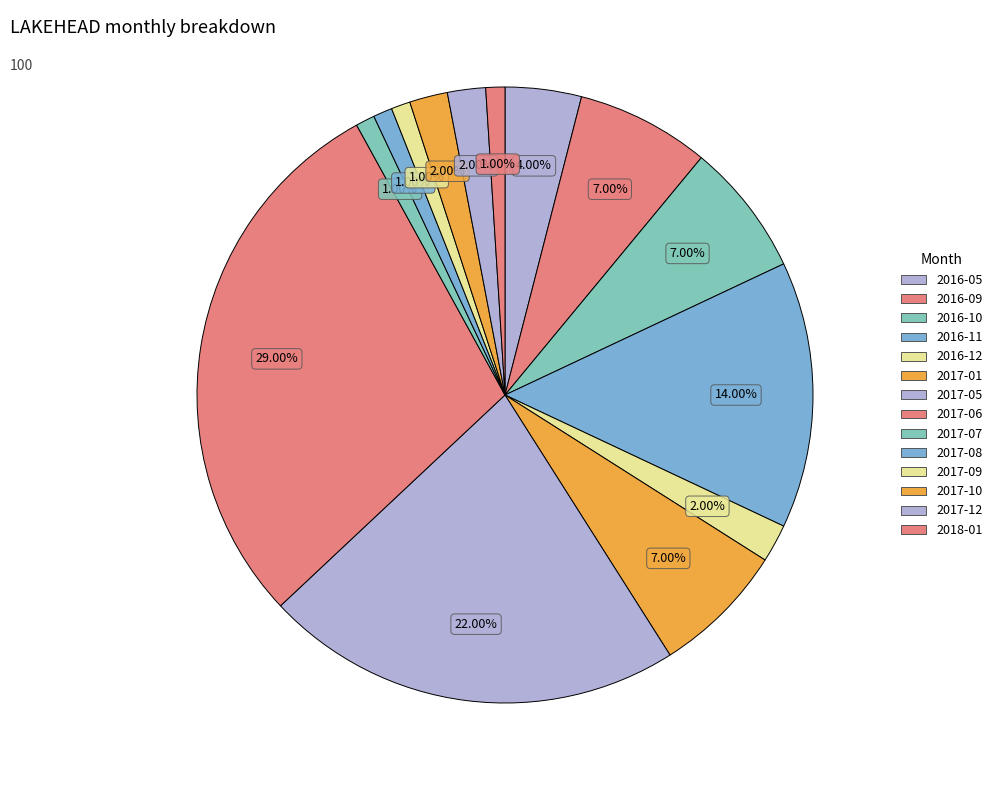

What is the total percentage of 2017-12 and 2016-05?

6.0%